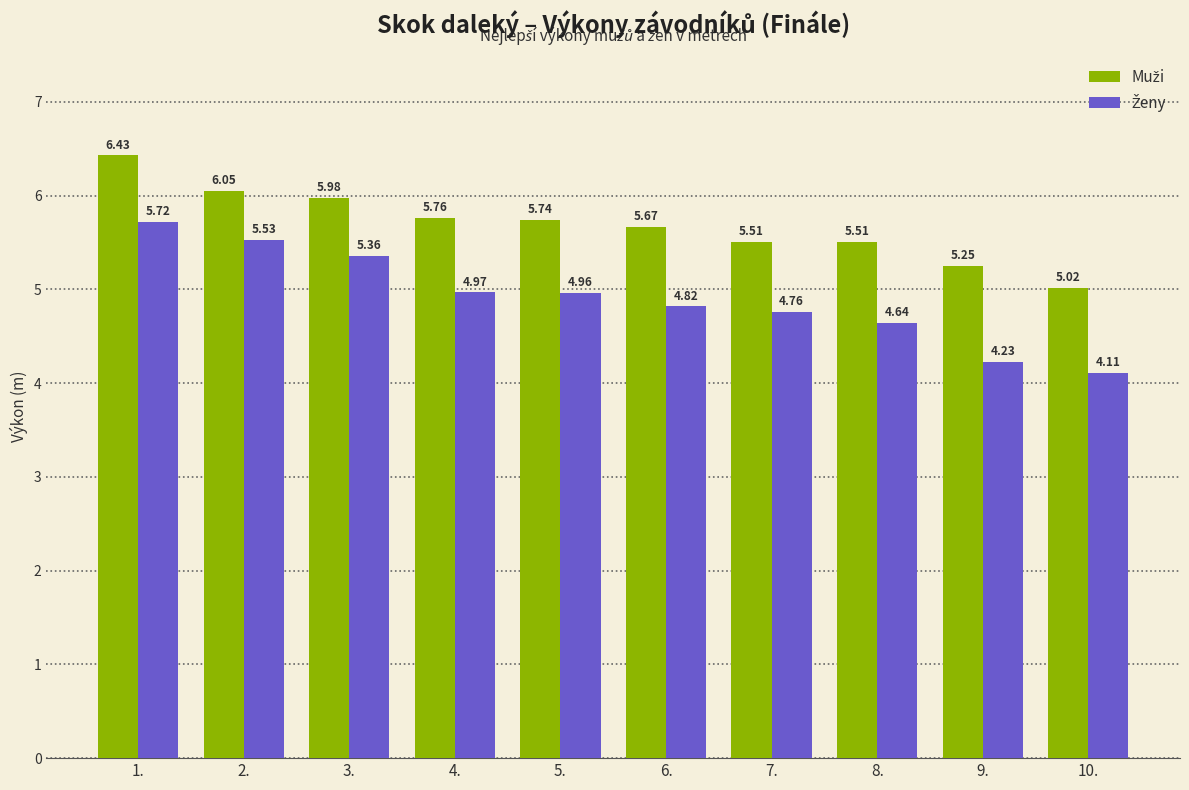

What is the difference between the highest and lowest values at 8.?

0.9